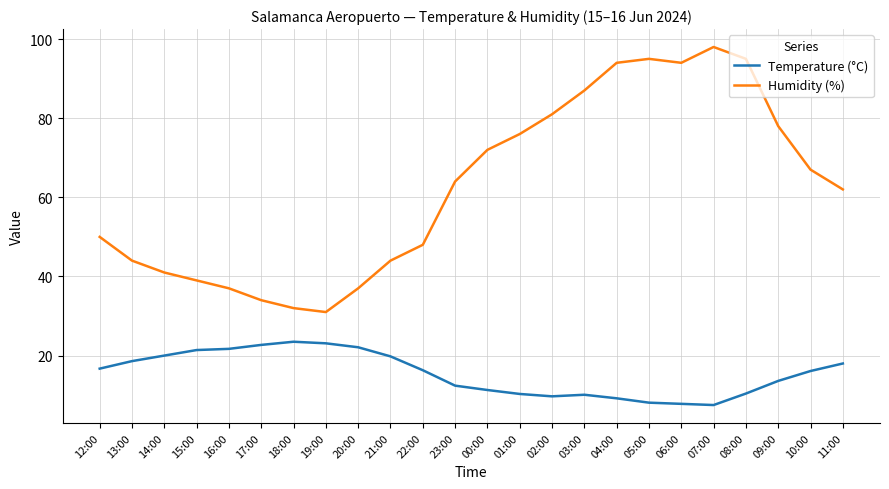

Between 03:00 and 06:00, which series saw the biggest shift?

Humidity (%)